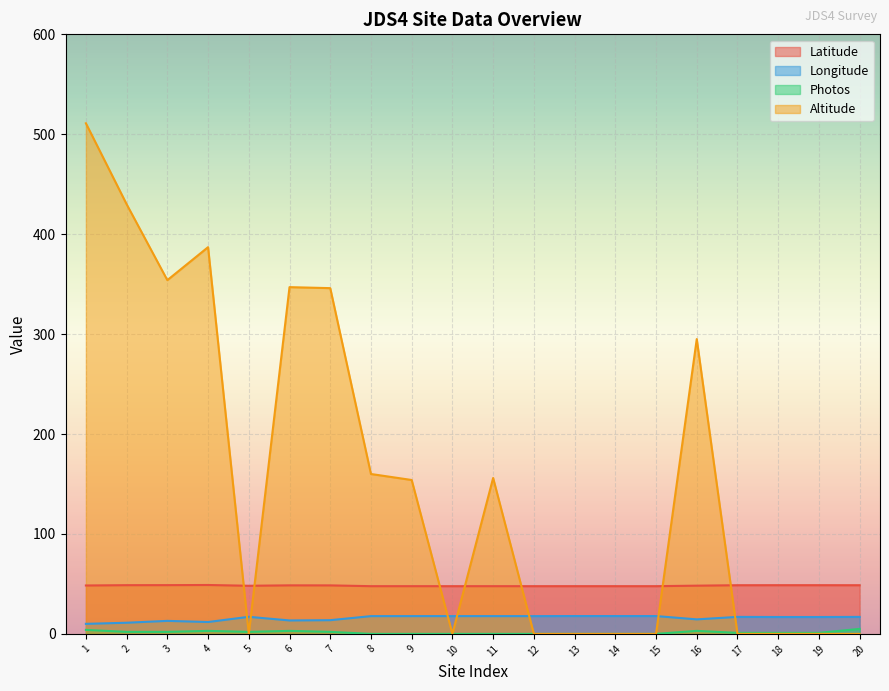

What is the average value of the Longitude series?

15.7